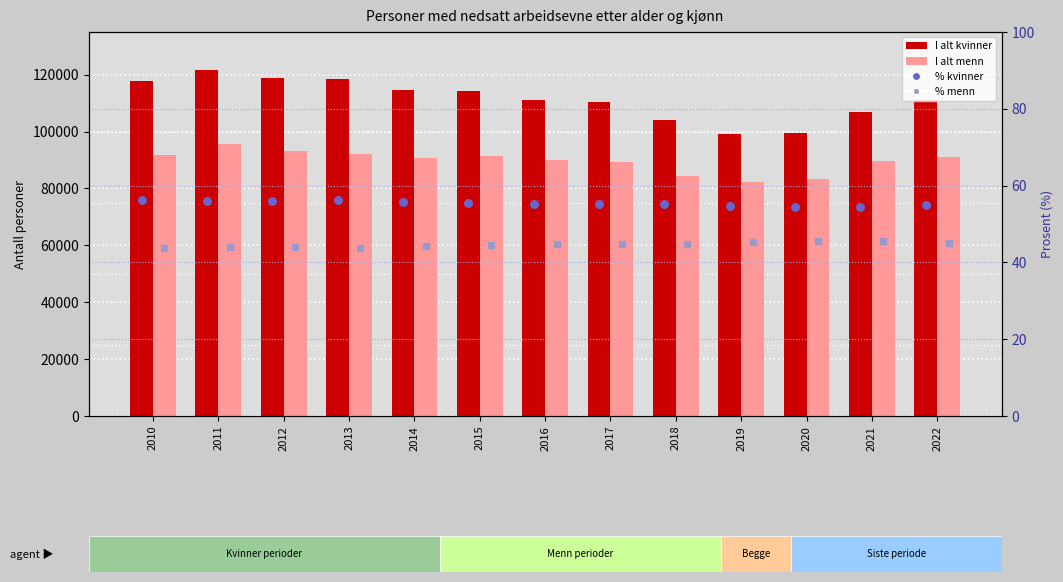

At how many categories does at least one series exceed 108573?

9